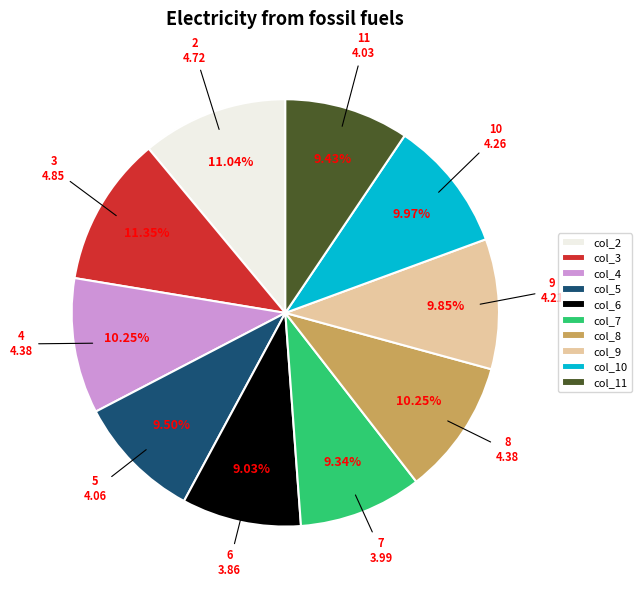

Which has a higher value, col_9 or col_6?

col_9